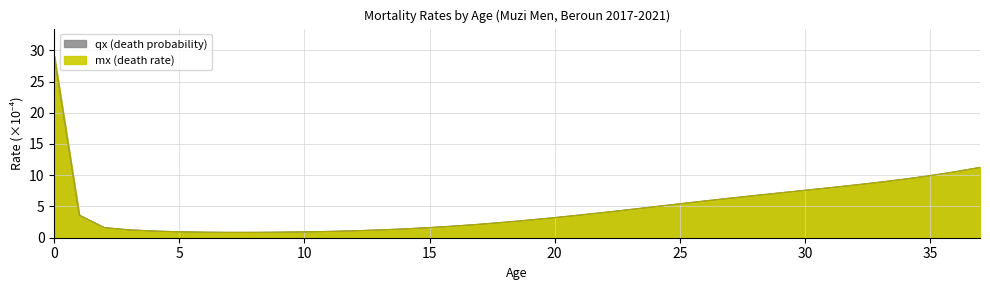

How many series are shown in this chart?

2